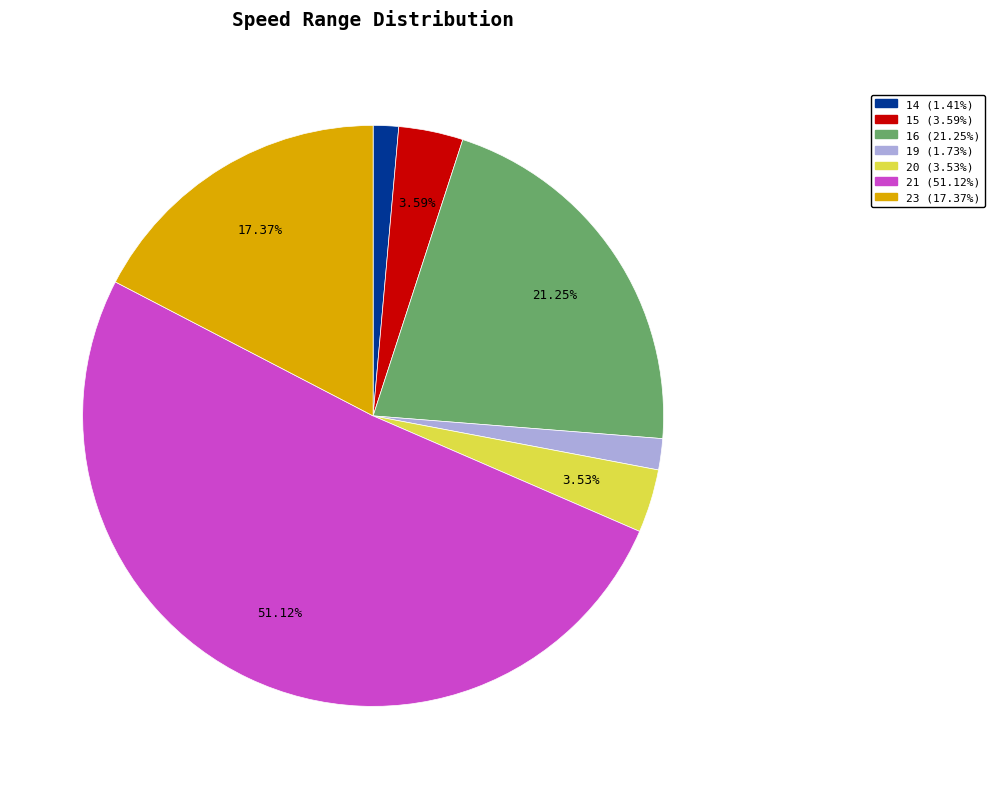

Is there any slice that represents more than half of the pie?

Yes